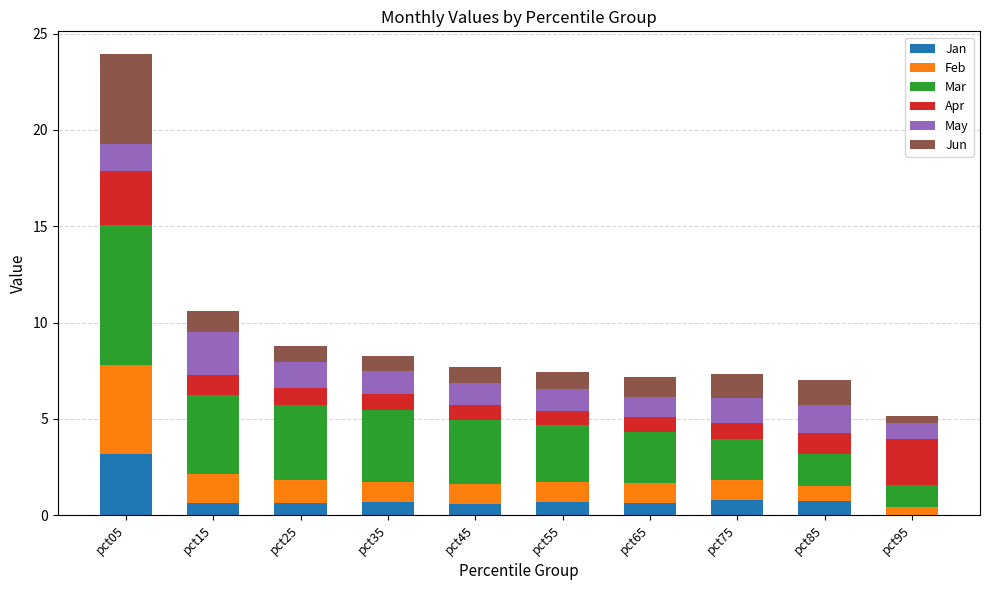

What is the total value across all series at pct35?

8.3